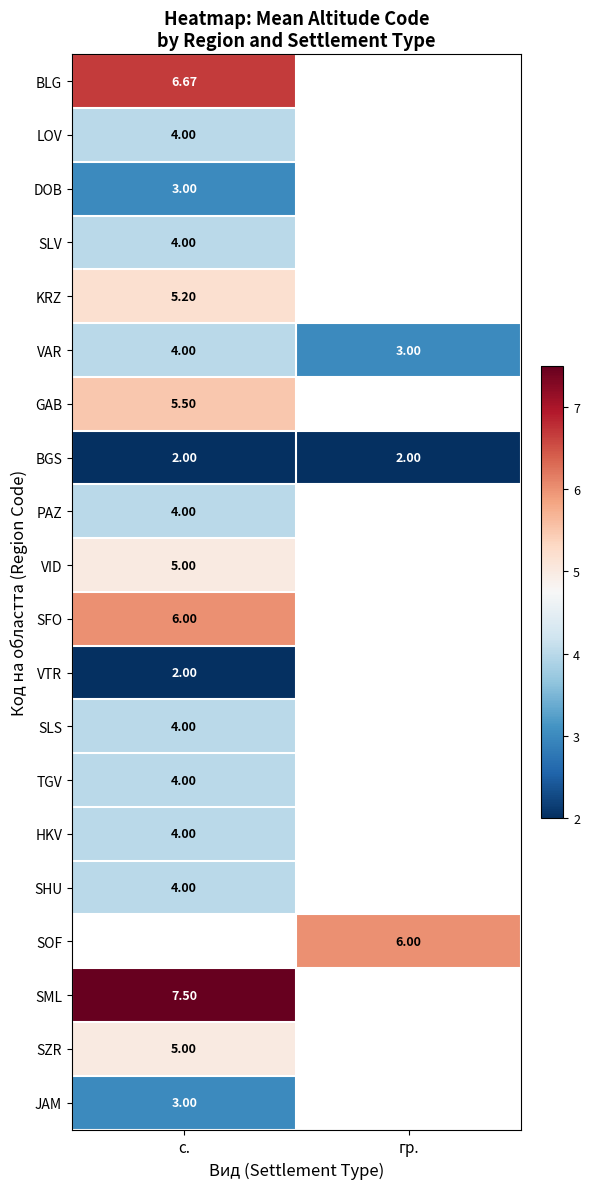

Between гр. and с., which is larger?

с.